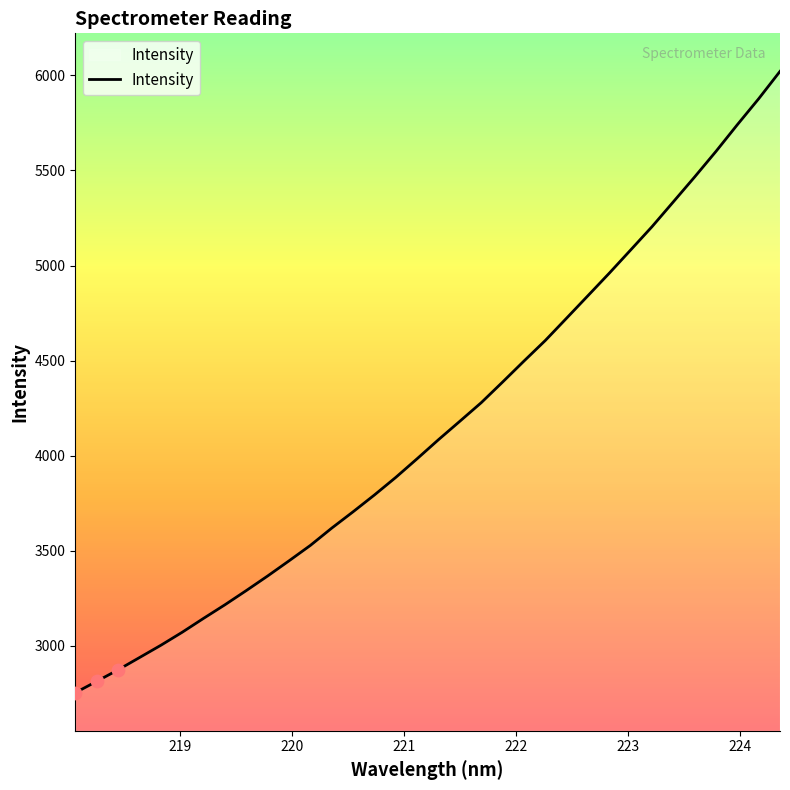

What is the smallest value displayed?

2753.3